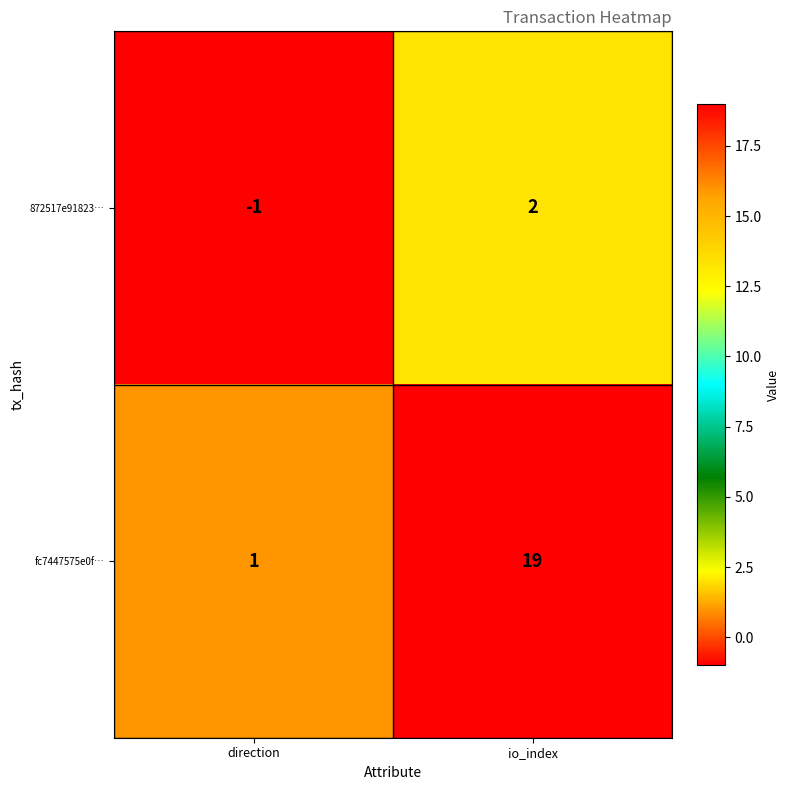

Reading right to left, list all the values displayed in this chart.

872517e91823…: io_index=2	direction=-1
fc7447575e0f…: io_index=19	direction=1